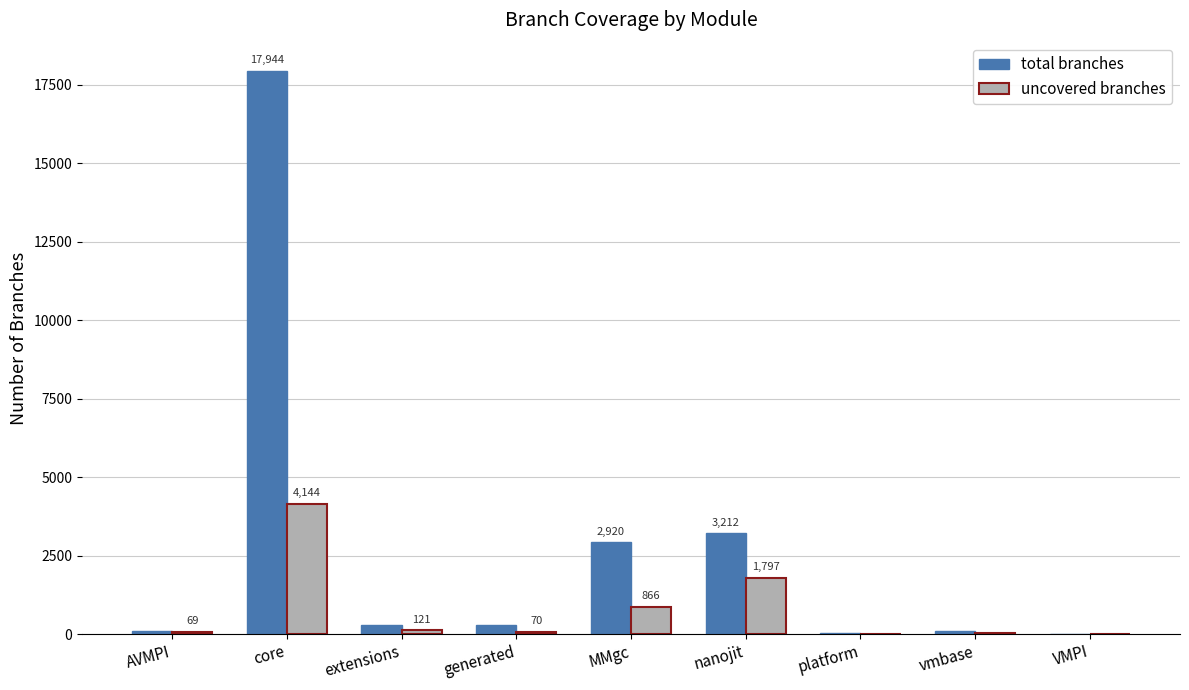

Where is total branches nearest to the value 8980?

nanojit